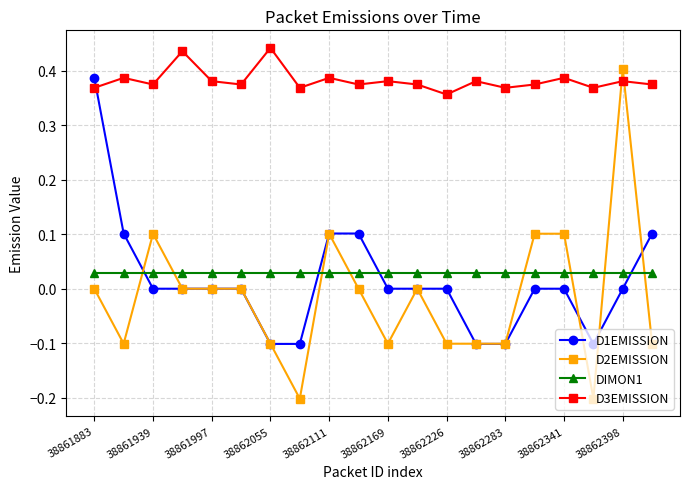

Which series has the widest spread of values?

D2EMISSION